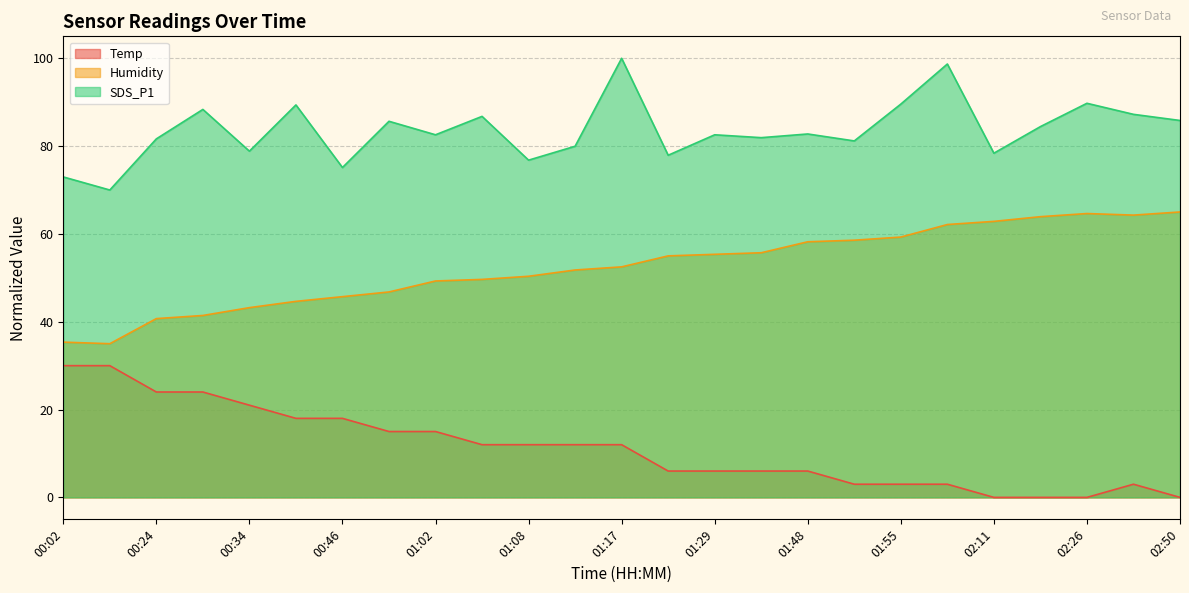

At which label is SDS_P1 closest to 85?

02:23